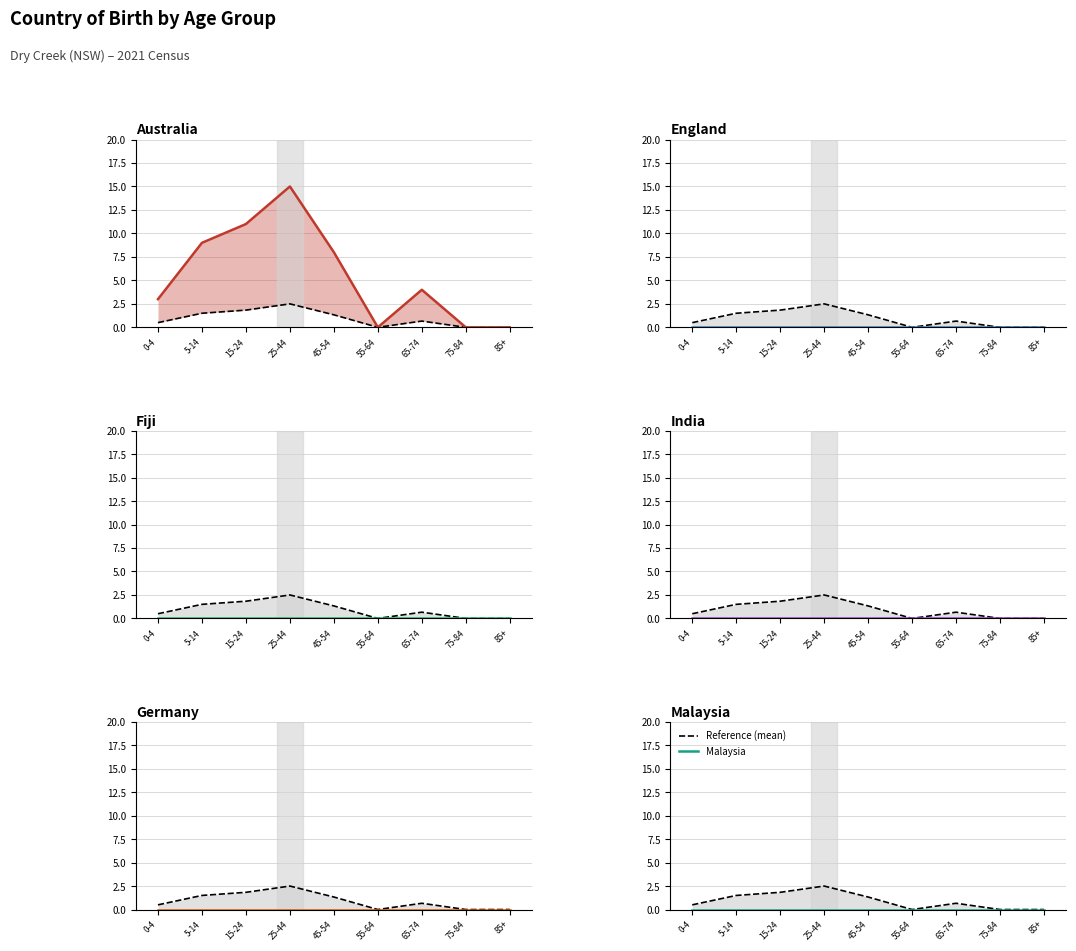

Which series has the largest total across all categories?

Australia